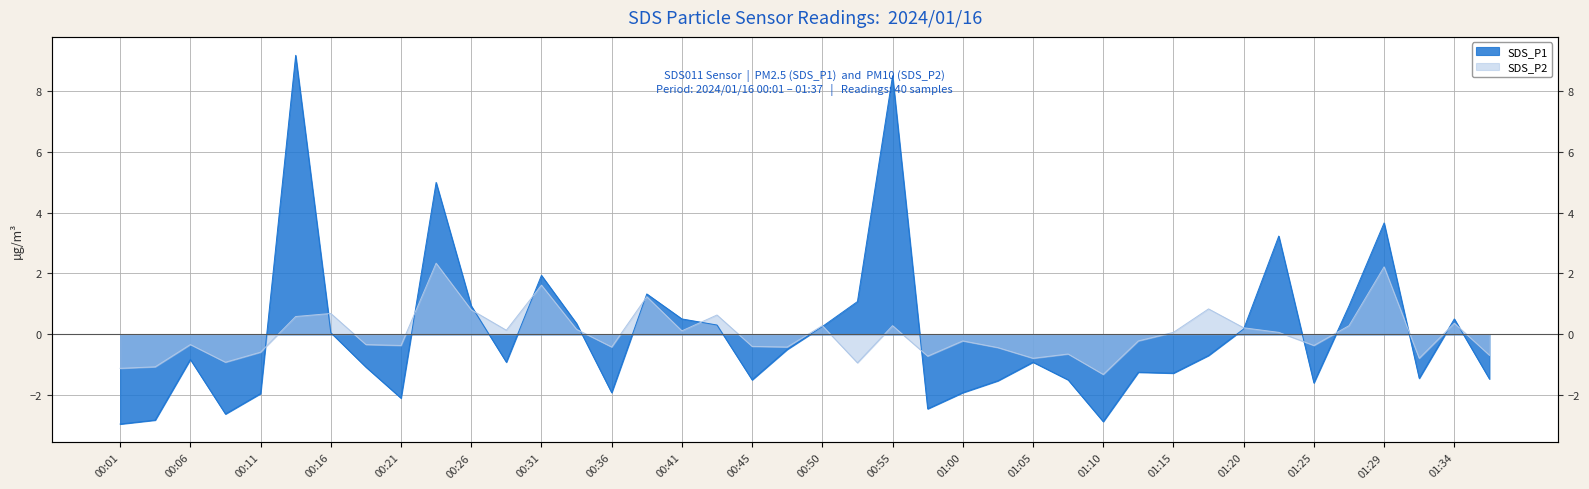

True or false: SDS_P1 and SDS_P2 intersect in this chart.

True